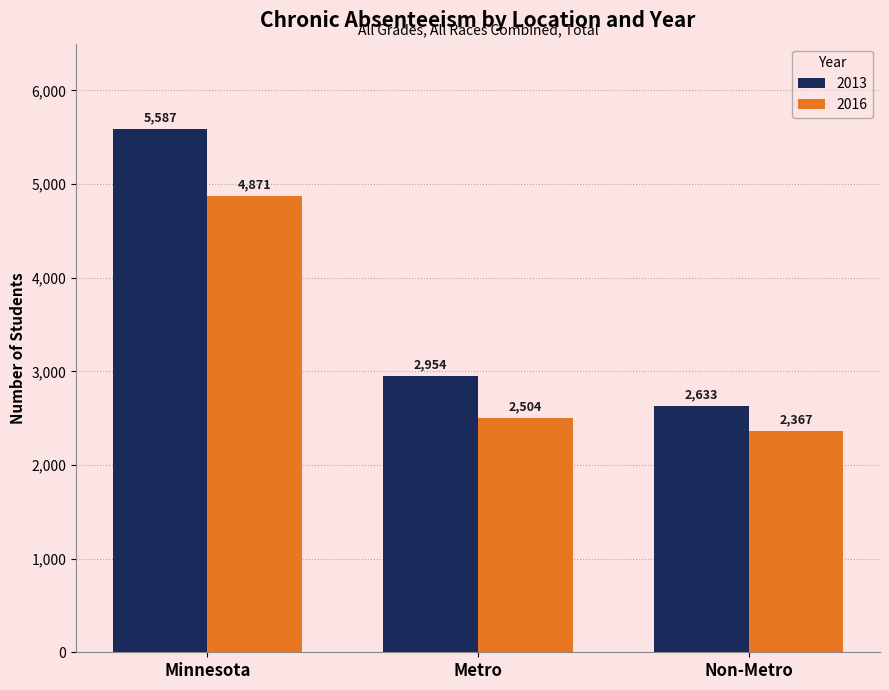

At which label is 2016 closest to 3619?

Metro